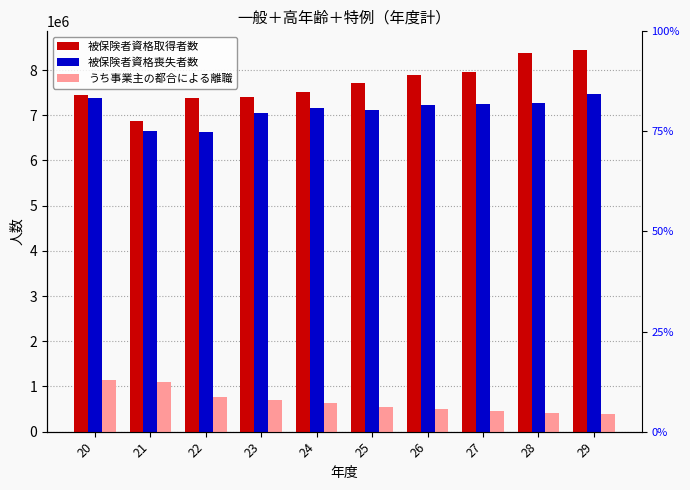

Reading right to left, list all the values displayed in this chart.

被保険者資格取得者数: 29=8435631	28=8379439	27=7958668	26=7896355	25=7708110	24=7518246	23=7393523	22=7380361	21=6864994	20=7438049
被保険者資格喪失者数: 29=7479500	28=7277952	27=7238637	26=7229400	25=7117471	24=7171725	23=7047517	22=6637611	21=6651529	20=7376214
うち事業主の都合による離職: 29=389974	28=414507	27=451882	26=505139	25=538738	24=638239	23=691340	22=771711	21=1091737	20=1138669